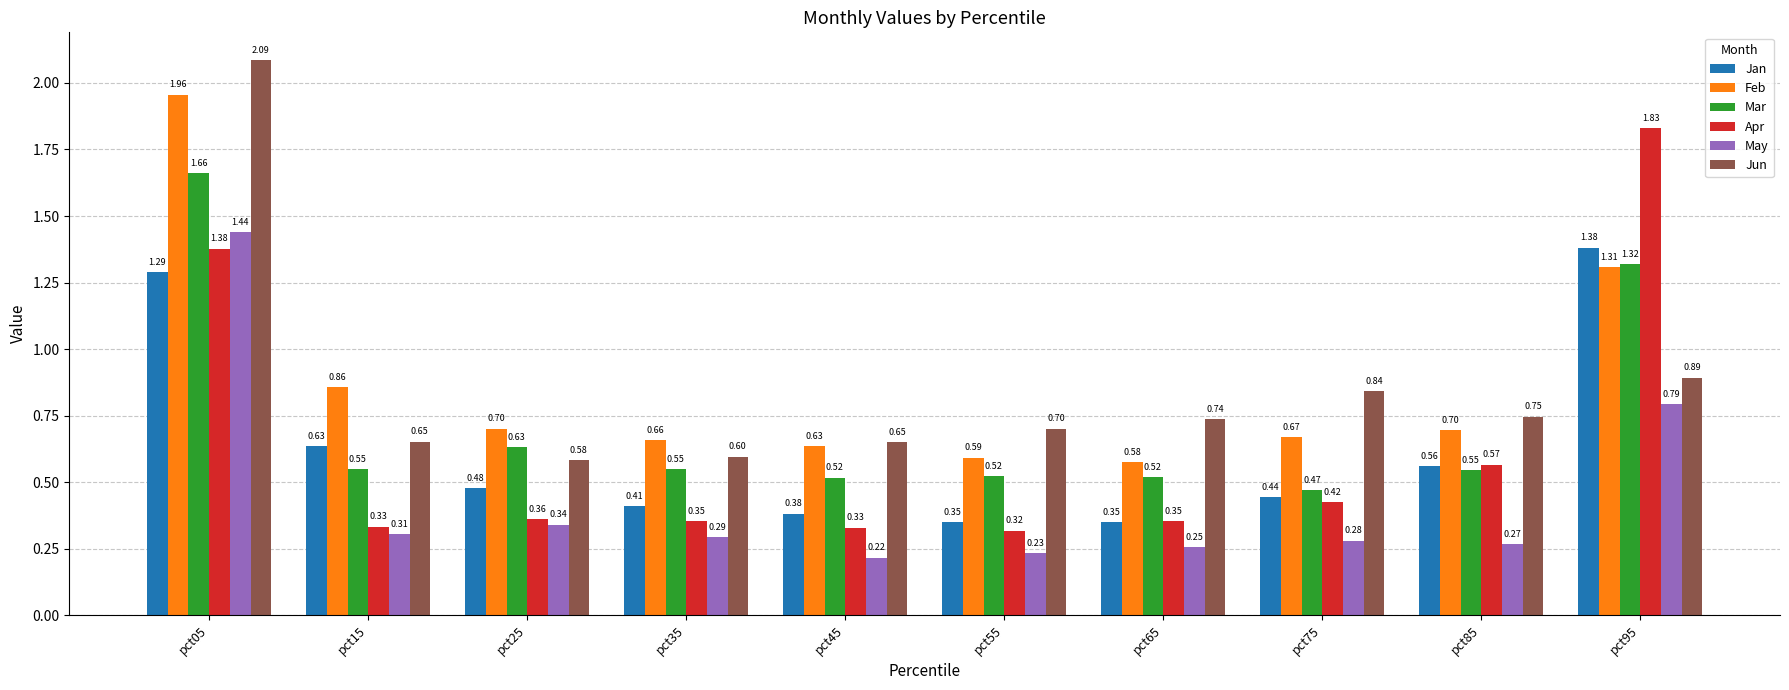

At which category does the chart reach its minimum across all series?

pct45